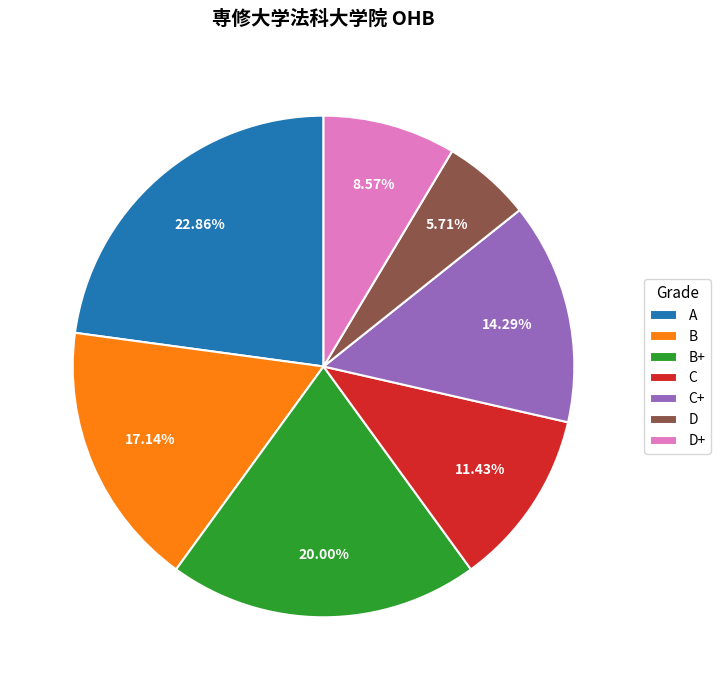

Between B+ and D, which is larger?

B+